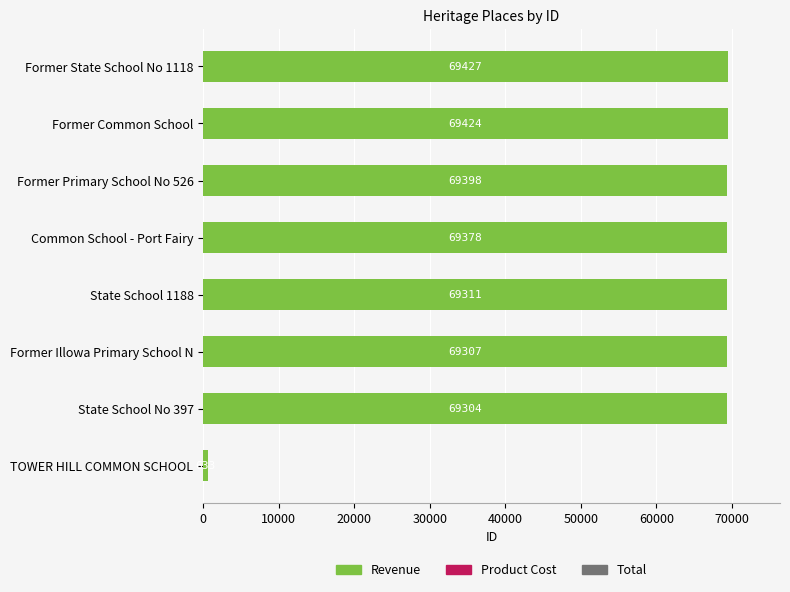

The value at Former Primary School No 526 is 104157. True or false?

False